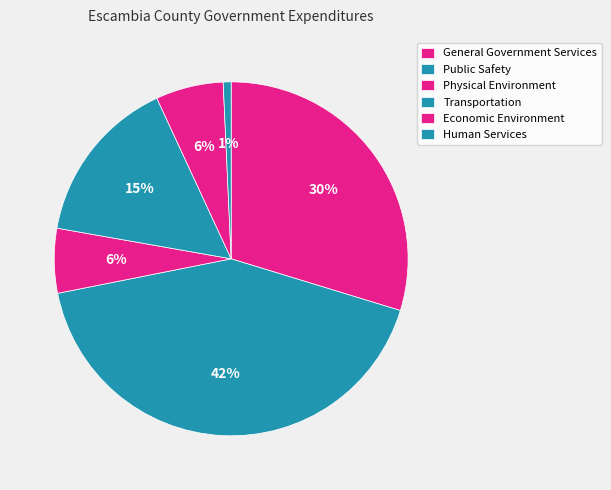

To the nearest percent, what is the combined percentage of Human Services and Physical Environment?

7%